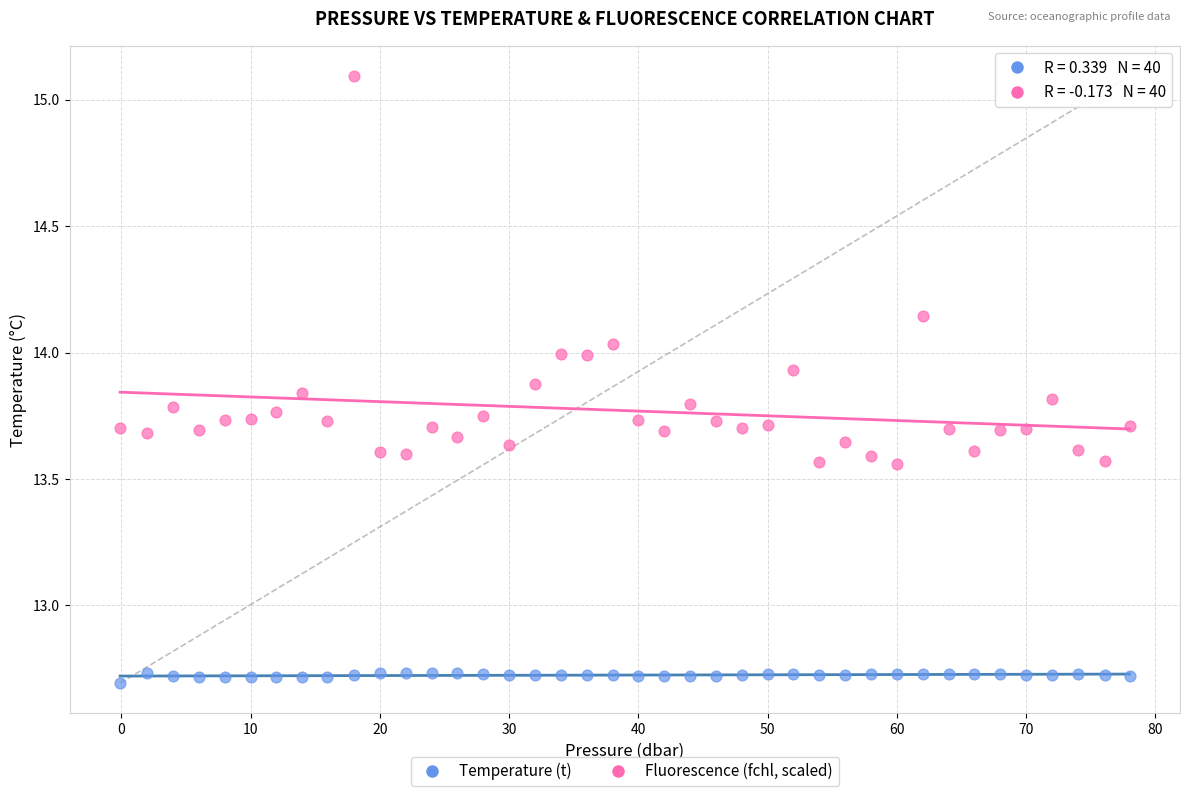

Across all data points, what is the range of Y values (max minus min)?

2.4